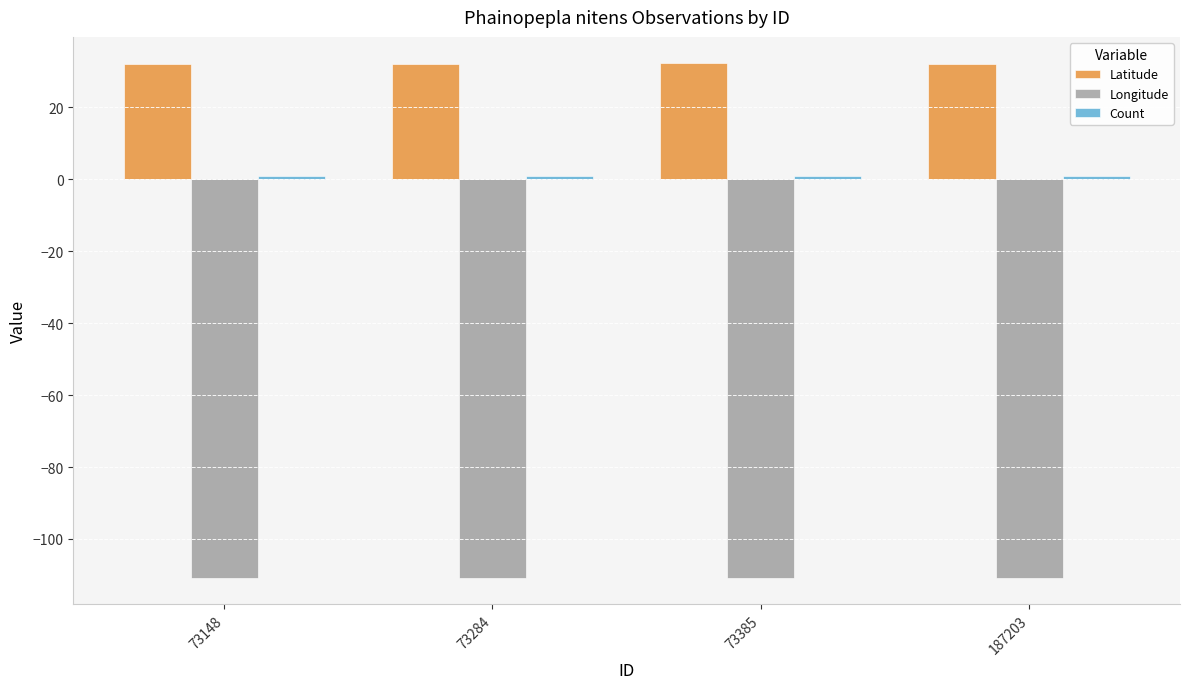

Are the bars grouped side by side (vs. stacked)?

Yes